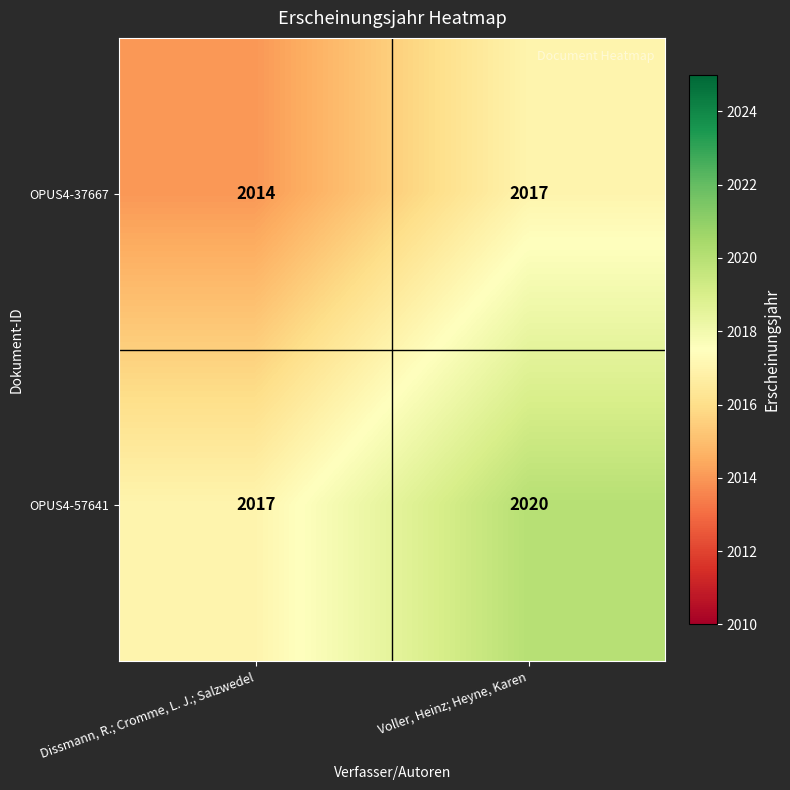

What is the approximate value of OPUS4-57641 at Voller, Heinz; Heyne, Karen?

2020